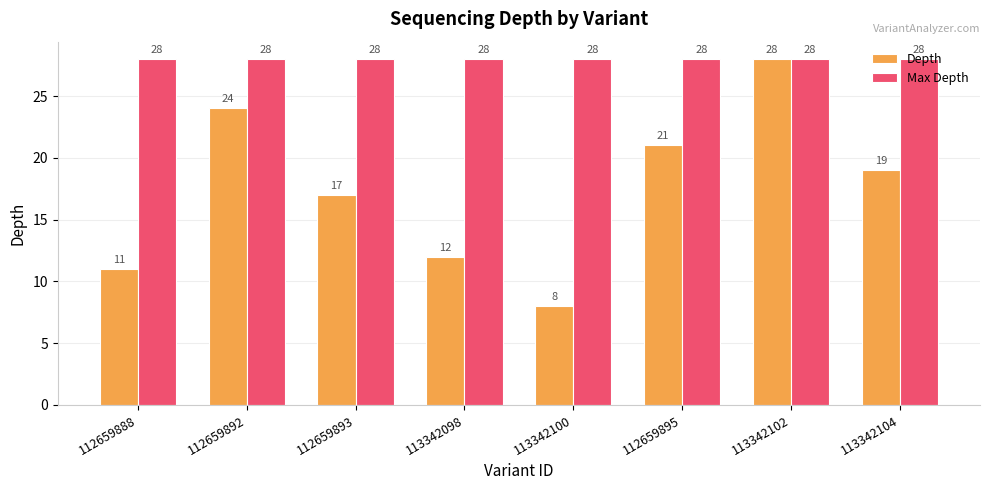

Count the number of data series in this chart.

2